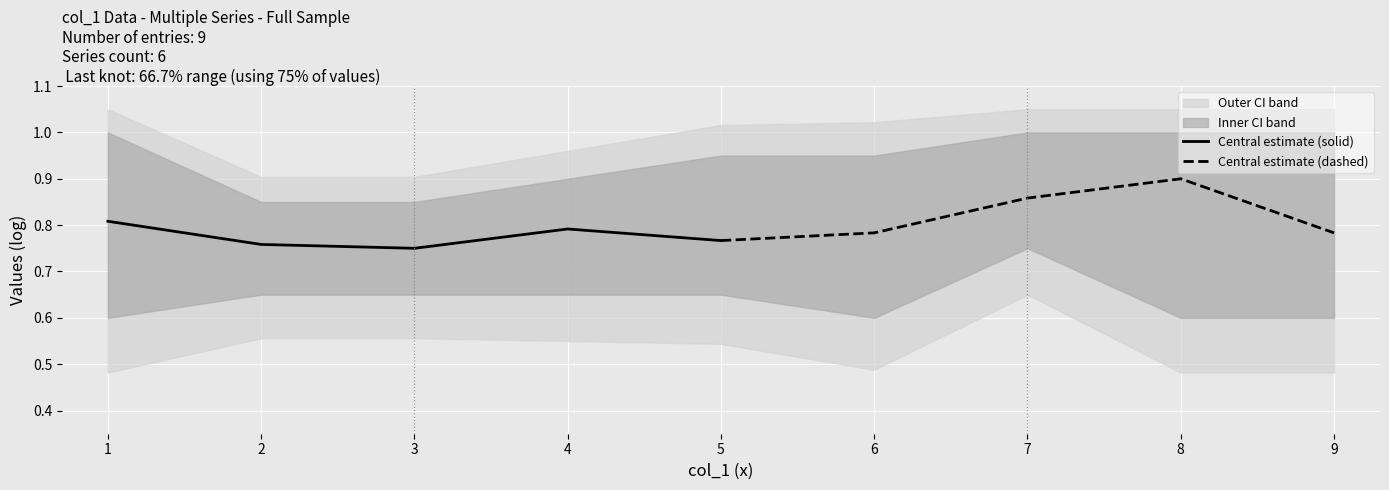

The Central estimate (solid) series shows 0.8 at 1. True or false?

True